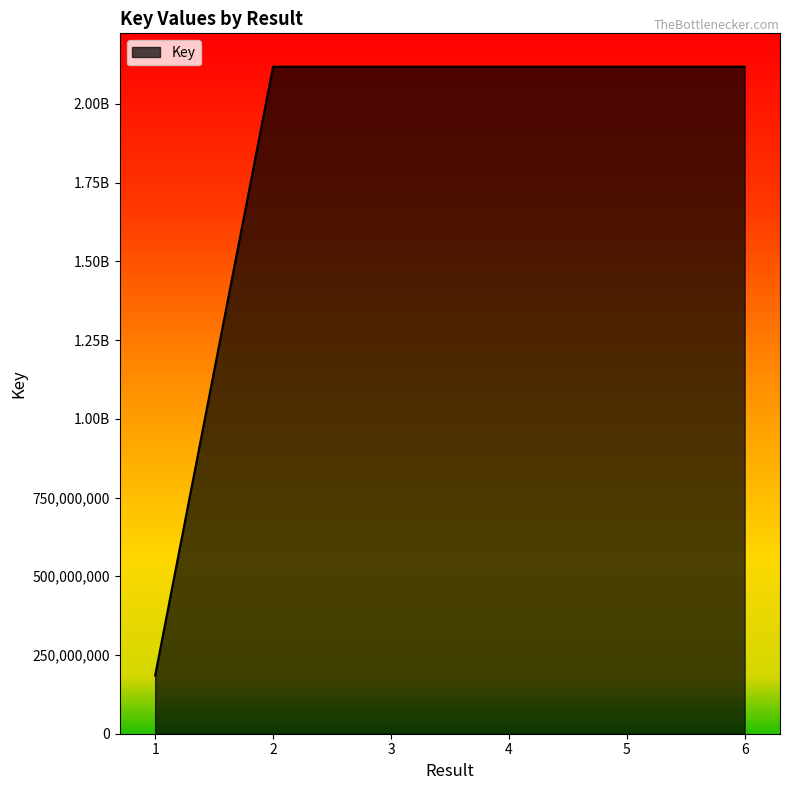

Where does the data first go above 2117862889?

2